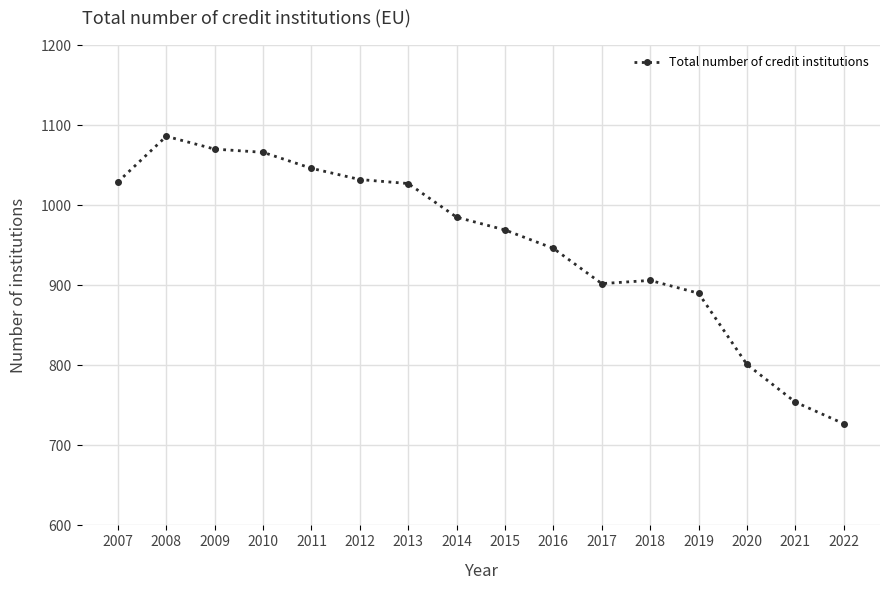

What is the change in value from 2019 to 2021?

-136